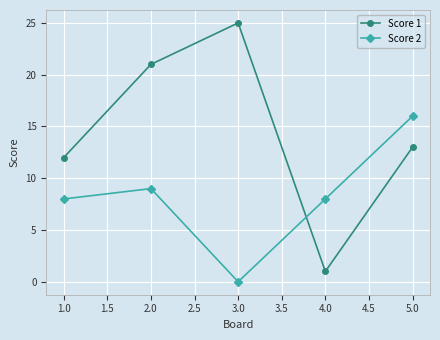

Which series ends up on top after the final intersection of Score 1 and Score 2?

Score 2